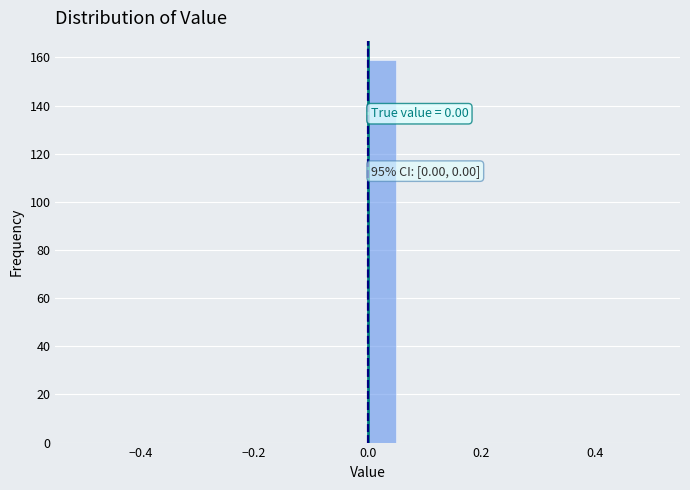

Around what value on the x-axis is the tallest bar? Give the approximate position of its centre, as read against the axis.

0.02